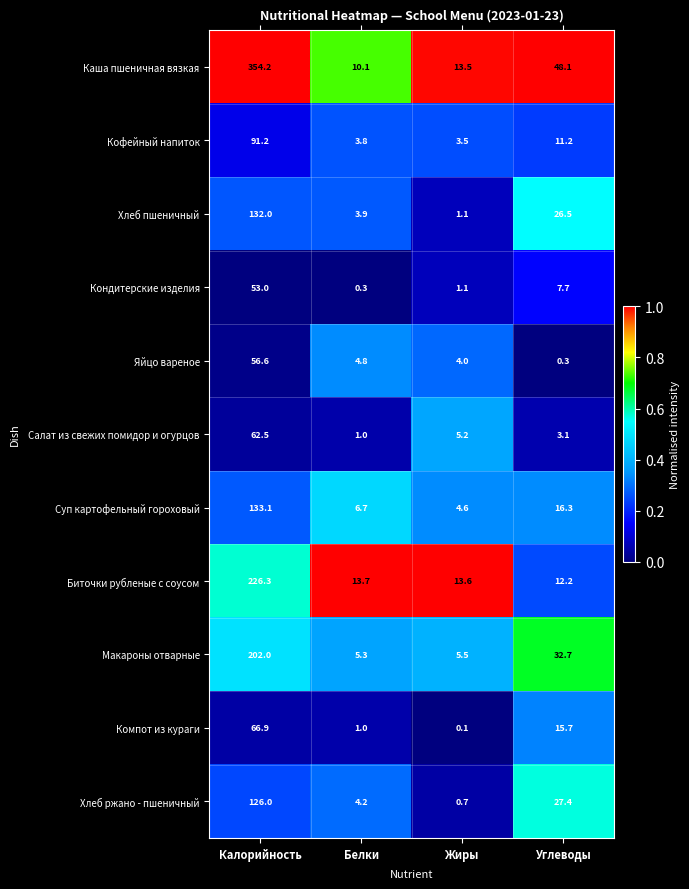

What is the difference between the second highest and minimum values in the Кофейный напиток series?

7.7